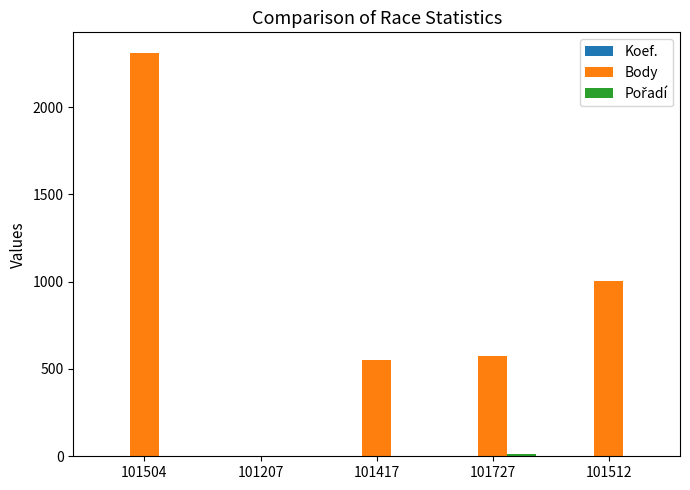

Which series has the largest total across all categories?

Body